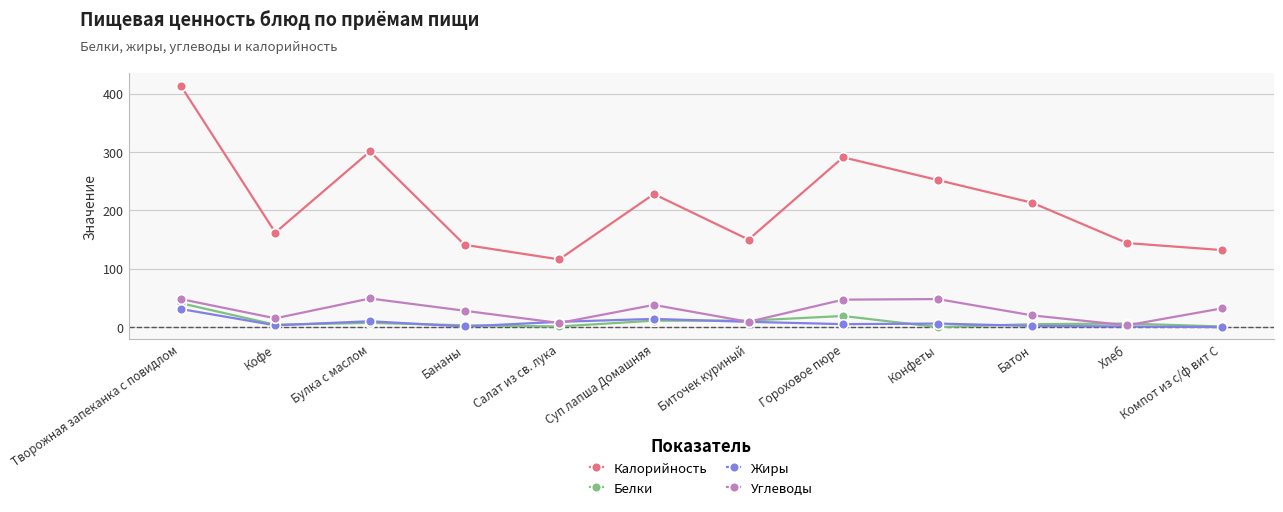

What position from the right is Булка с маслом?

10